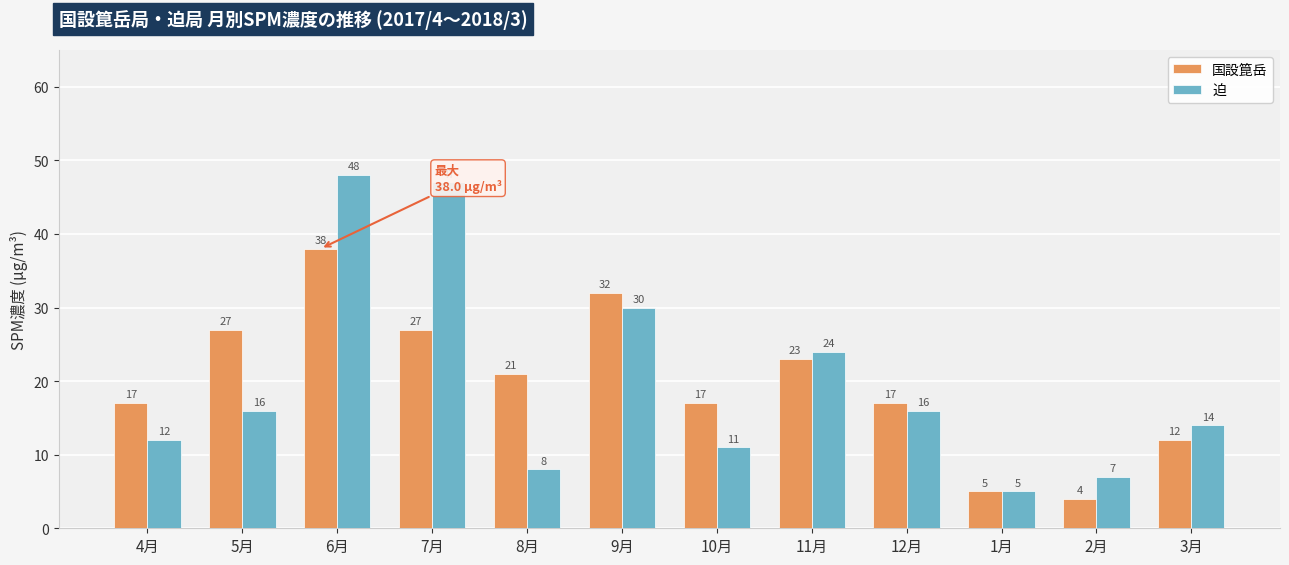

Is it true that 国設箟岳 equals 9 at 10月?

False